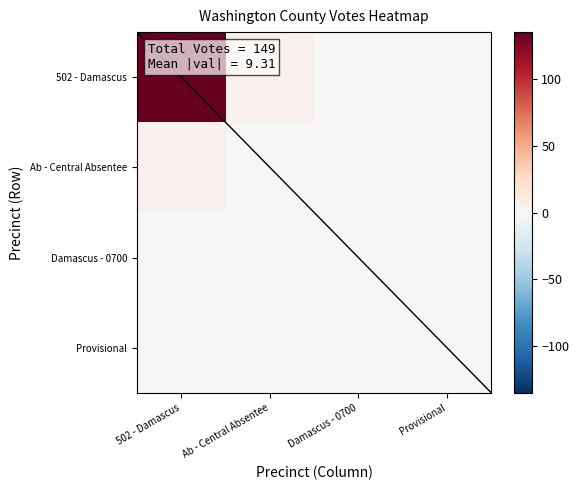

Reading left to right, list all the values displayed in this chart.

502 - Damascus: 502 - Damascus=135	Ab - Central Absentee=6	Damascus - 0700=0	Provisional=1
Ab - Central Absentee: 502 - Damascus=6	Ab - Central Absentee=0	Damascus - 0700=0	Provisional=0
Damascus - 0700: 502 - Damascus=0	Ab - Central Absentee=0	Damascus - 0700=0	Provisional=0
Provisional: 502 - Damascus=1	Ab - Central Absentee=0	Damascus - 0700=0	Provisional=0